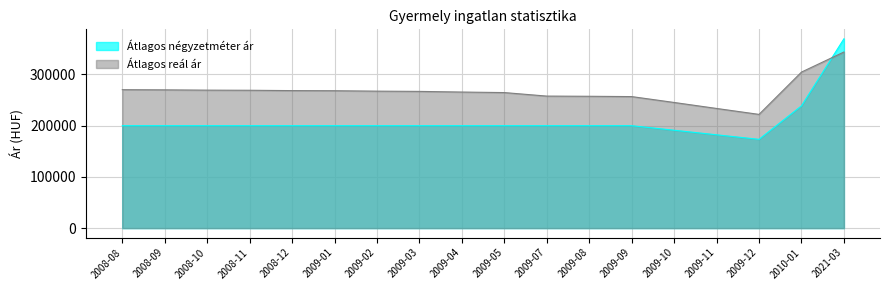

What is the label of the 8th point from the left?

2009-03